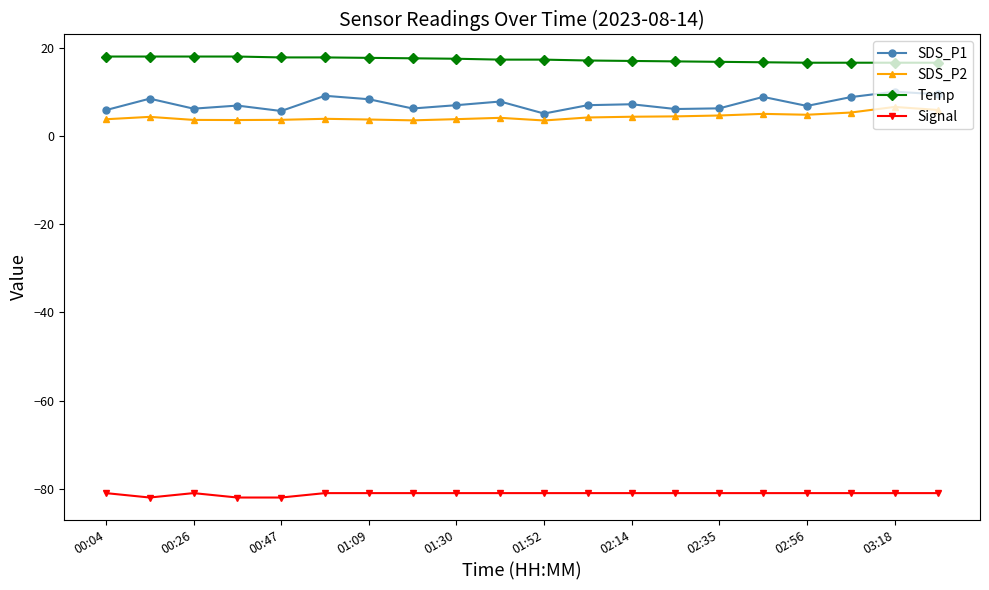

Which series has the largest range (max minus min)?

SDS_P1